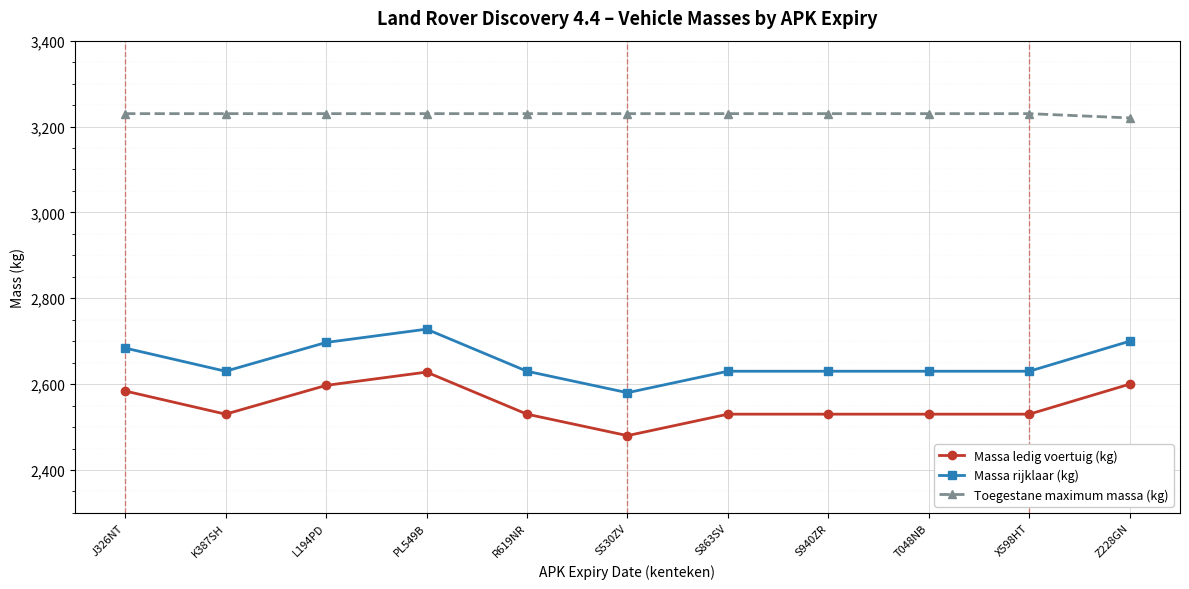

What is the label of the 6th point from the right?

S530ZV